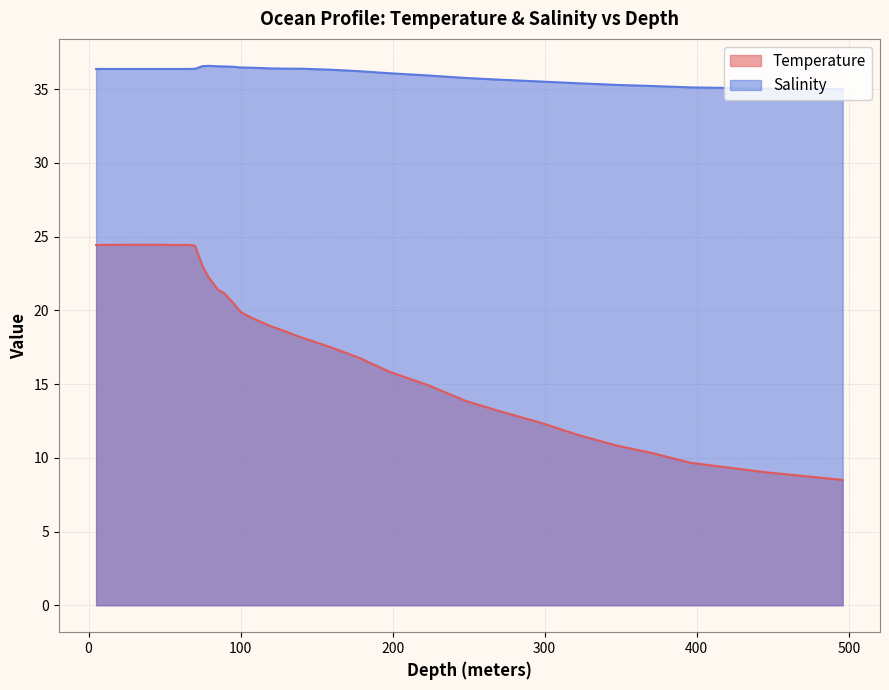

What is the label of the 15th point from the right?

129.0